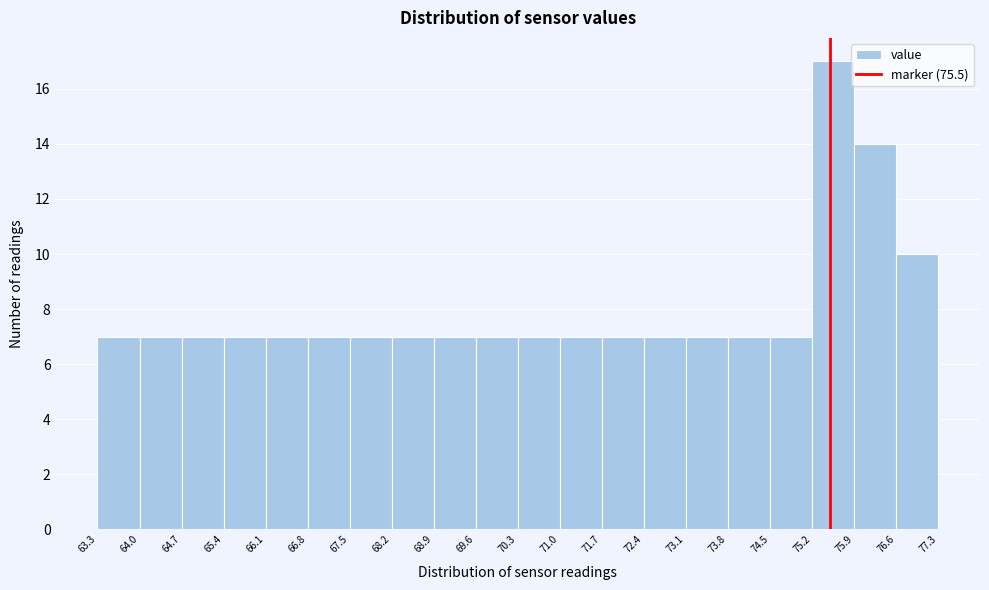

Reading left to right, transcribe this chart: for each bar, give the range it covers on the x-axis and its height. The values are not printed on the chart, so give them approximately, as read against the axis.

63.3 to 64.0: 7
64.0 to 64.7: 7
64.7 to 65.4: 7
65.4 to 66.1: 7
66.1 to 66.8: 7
66.8 to 67.5: 7
67.5 to 68.2: 7
68.2 to 68.9: 7
68.9 to 69.6: 7
69.6 to 70.3: 7
70.3 to 71.0: 7
71.0 to 71.7: 7
71.7 to 72.4: 7
72.4 to 73.1: 7
73.1 to 73.8: 7
73.8 to 74.5: 7
74.5 to 75.2: 7
75.2 to 75.9: 17
75.9 to 76.6: 14
76.6 to 77.3: 10